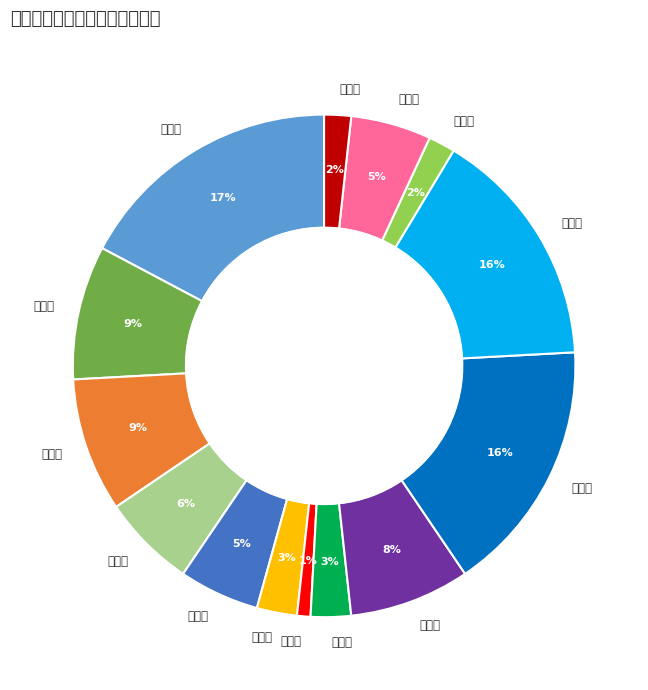

The 逸賢里 slice represents 2% of the pie. True or false?

True